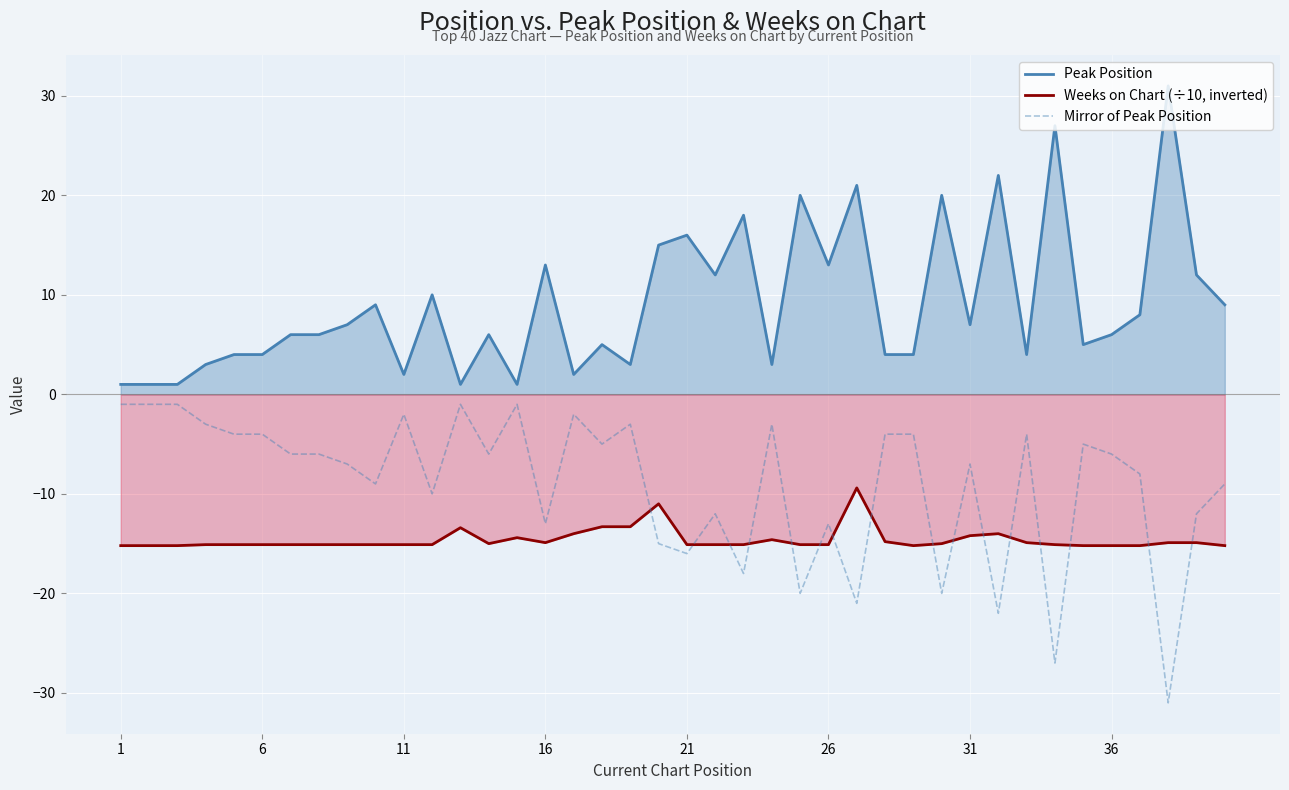

Rank the series by their maximum value, from lowest to highest.

Weeks on Chart (÷10, inverted), Mirror of Peak Position, Peak Position